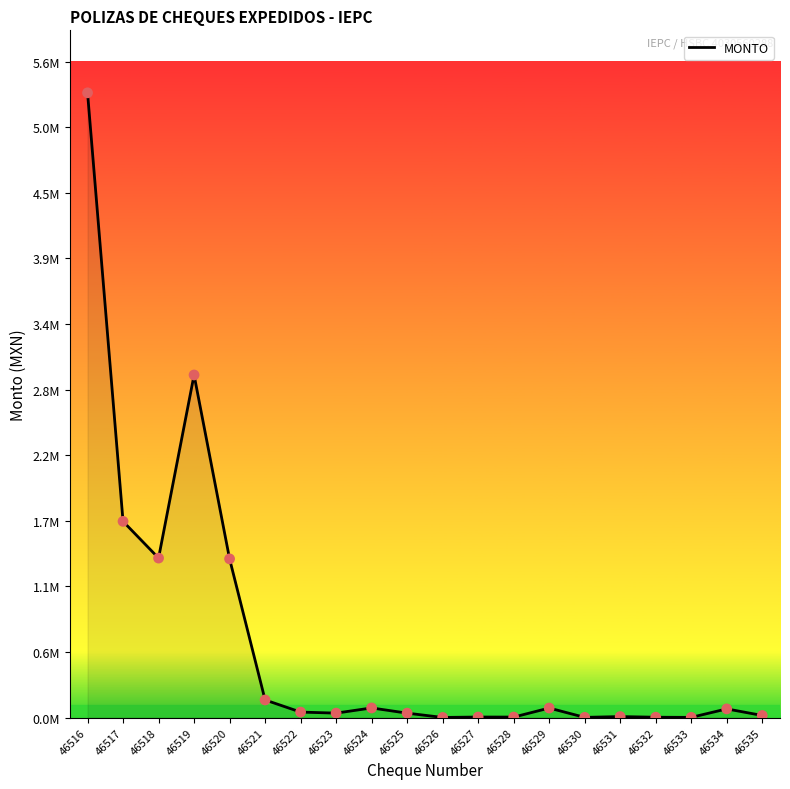

What is the change in value from 46522 to 46534?

+27259.7